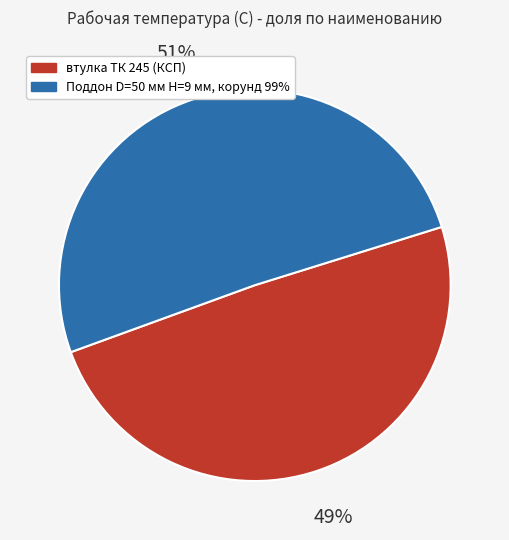

How many segments does this pie chart have?

2